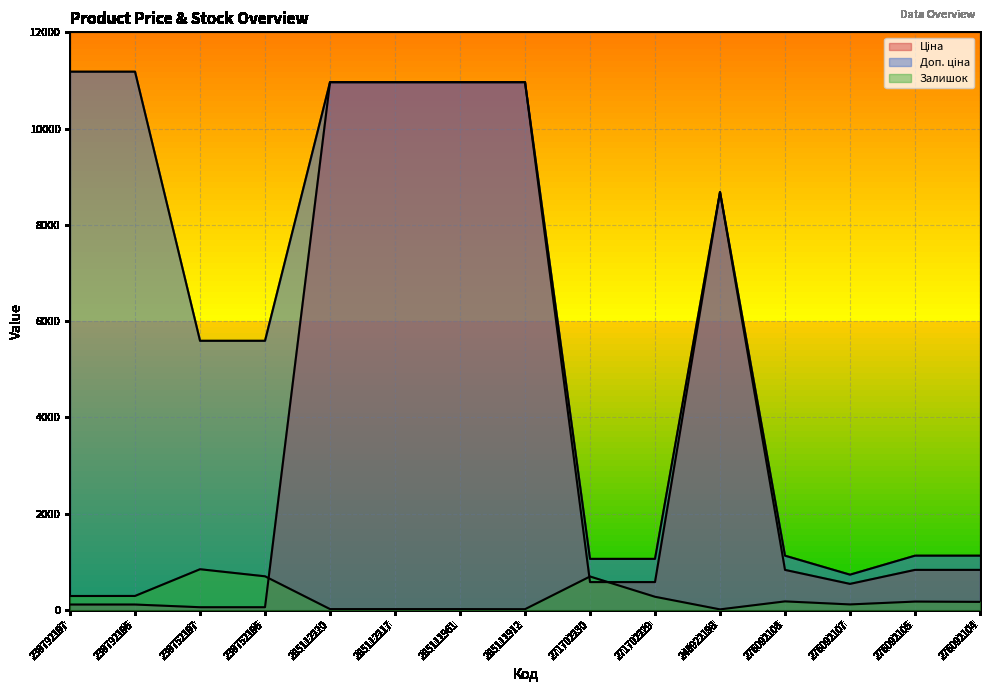

True or false: Залишок and Доп. ціна intersect in this chart.

False